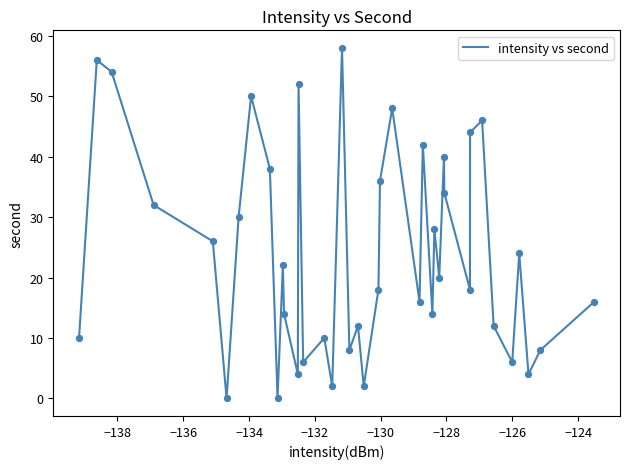

What is the difference between the maximum and minimum values?

58